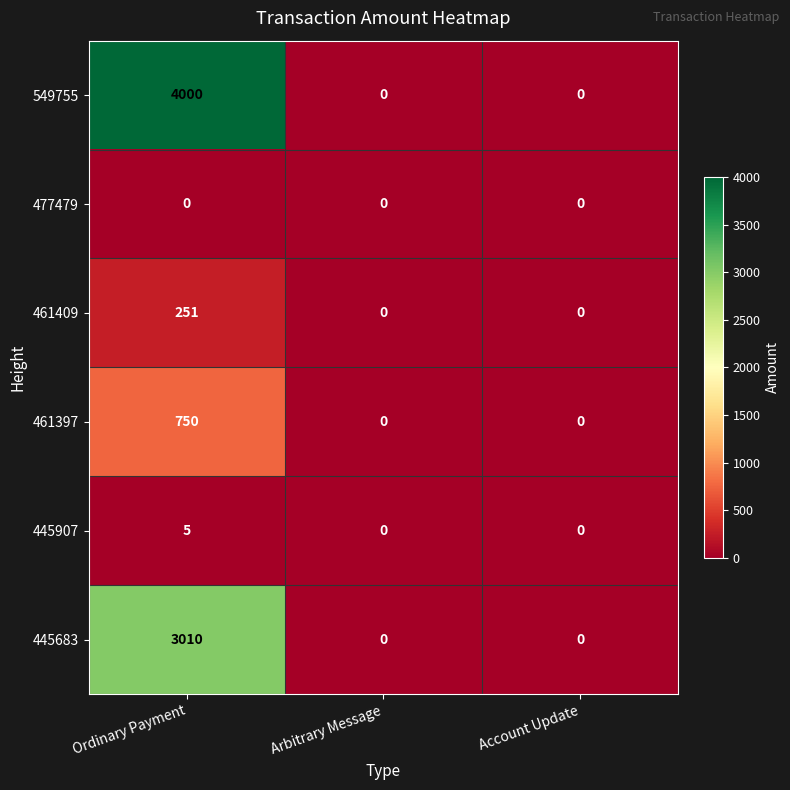

Reading left to right, list all the values displayed in this chart.

549755: 4000	0	0
477479: 0	0	0
461409: 251	0	0
461397: 750	0	0
445907: 5	0	0
445683: 3010	0	0